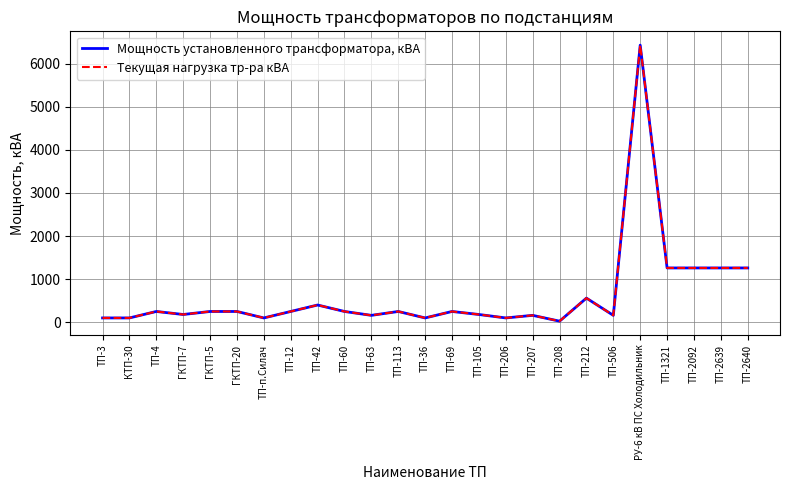

In Мощность установленного трансформатора, кВА, how many points are higher than both neighbors (excluding endpoints)?

7